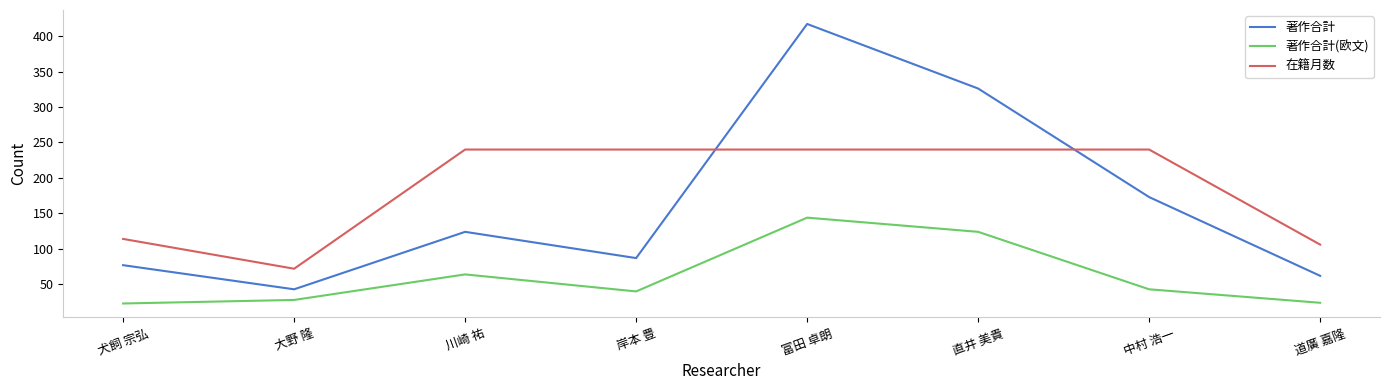

At which label is 在籍月数 closest to 156?

犬飼 宗弘